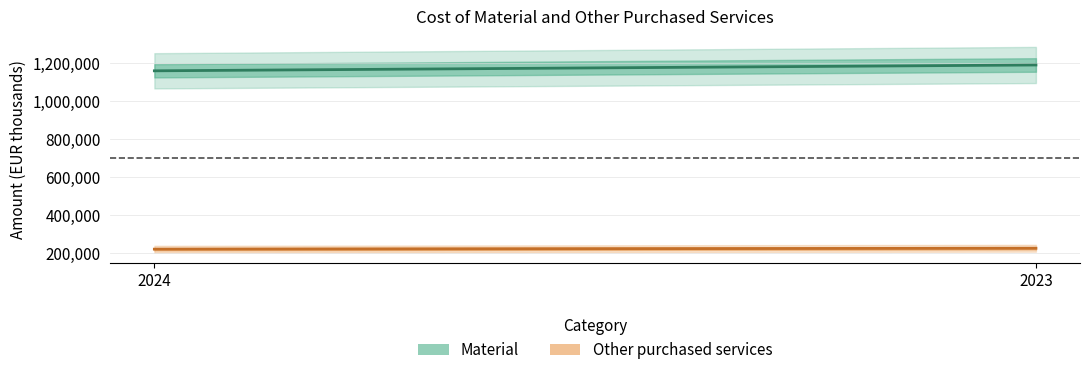

Reading right to left, transcribe all the data shown in this chart.

Material (estimate): 1190680	1159992
Other purchased services (estimate): 225542	220771